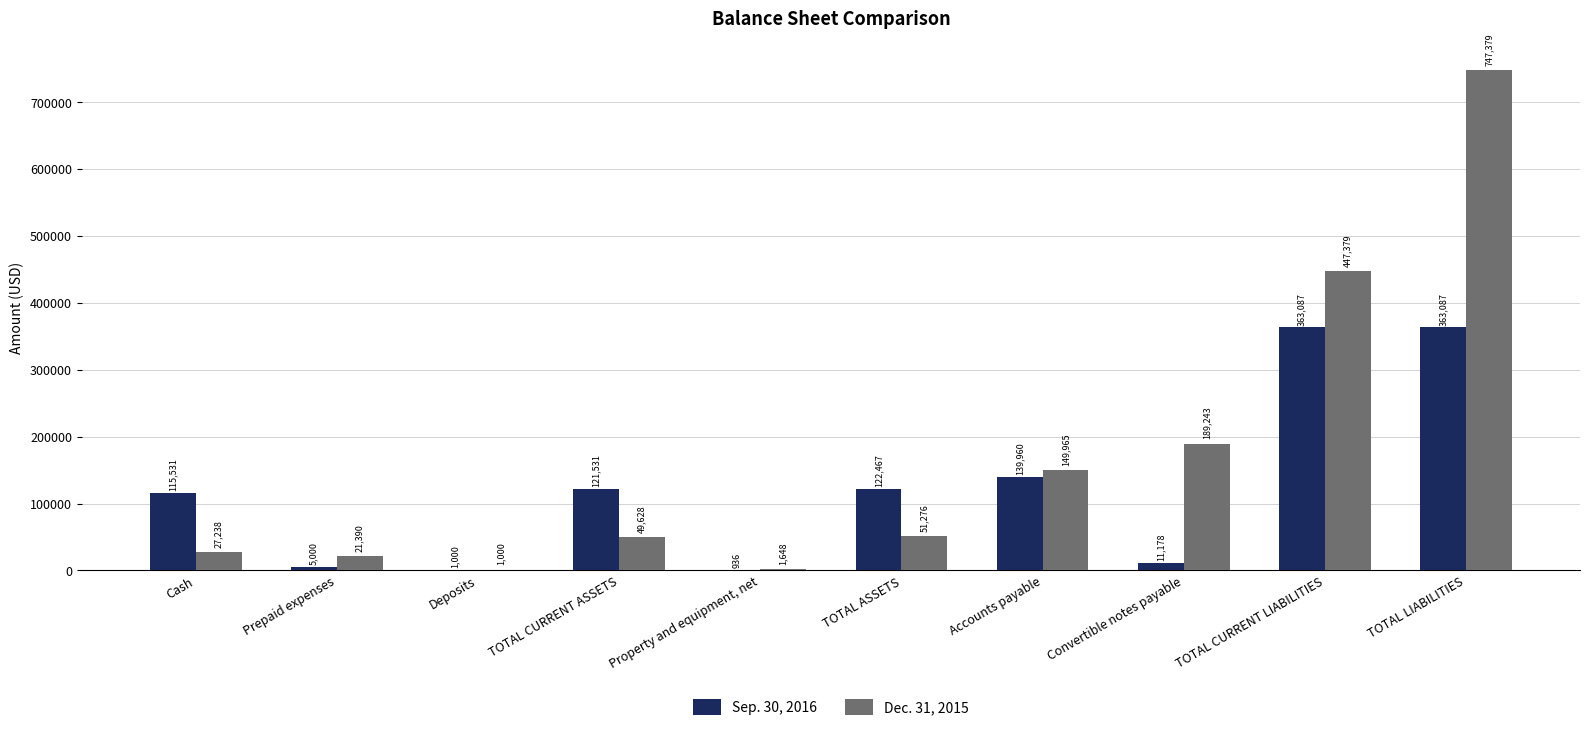

Which series changed the most between Deposits and TOTAL CURRENT LIABILITIES?

Dec. 31, 2015